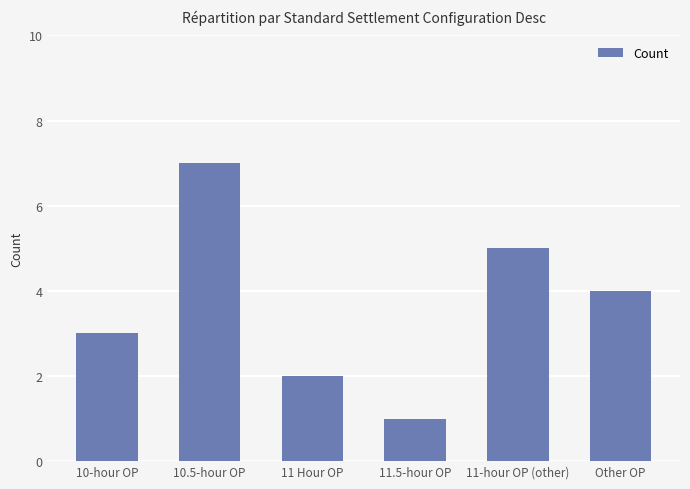

Count the values in the range 2 to 5.

4